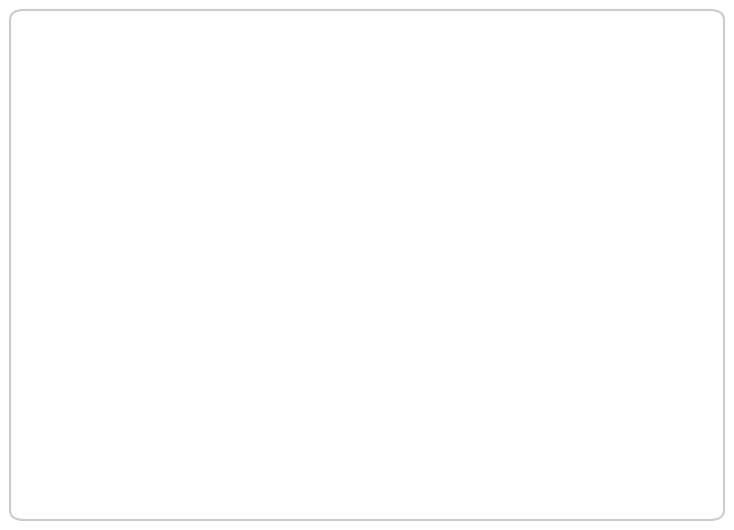

To the nearest percent, what percentage of the pie is Строковий?

33%